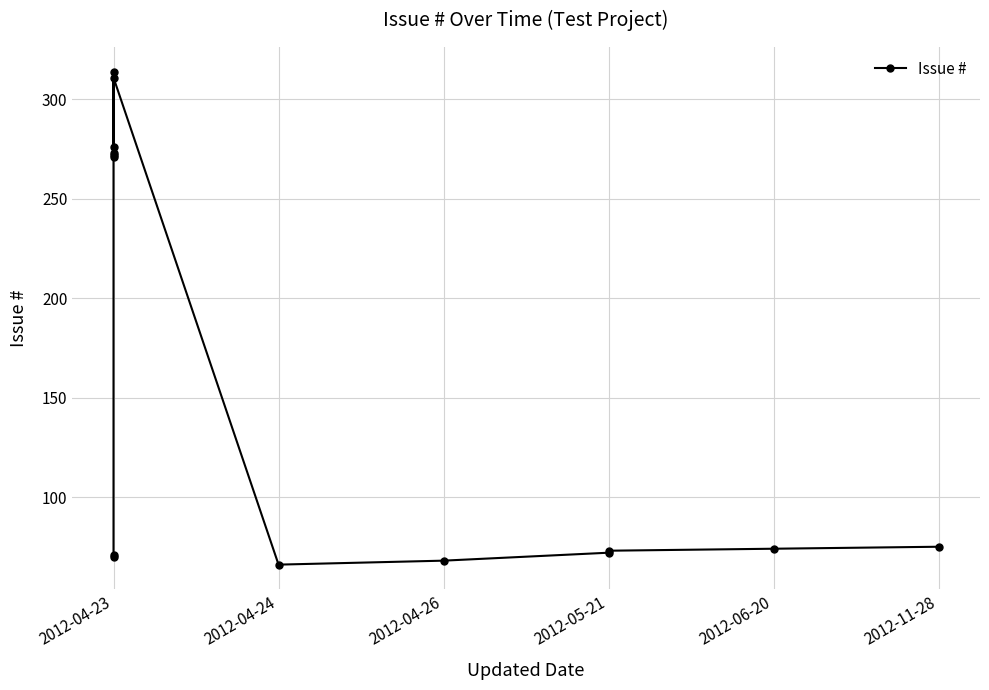

What position from the left is 7?

8